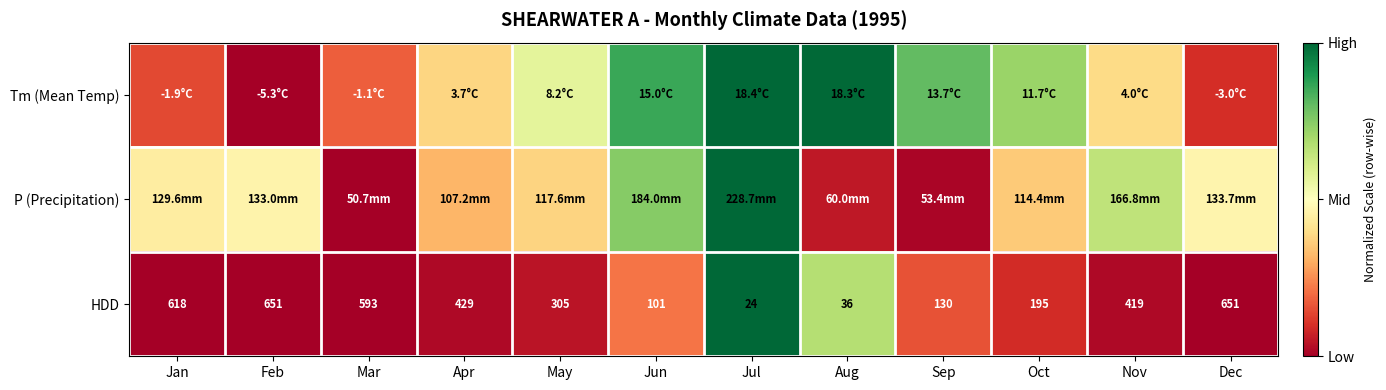

At which label does HDD reach its minimum?

Jul